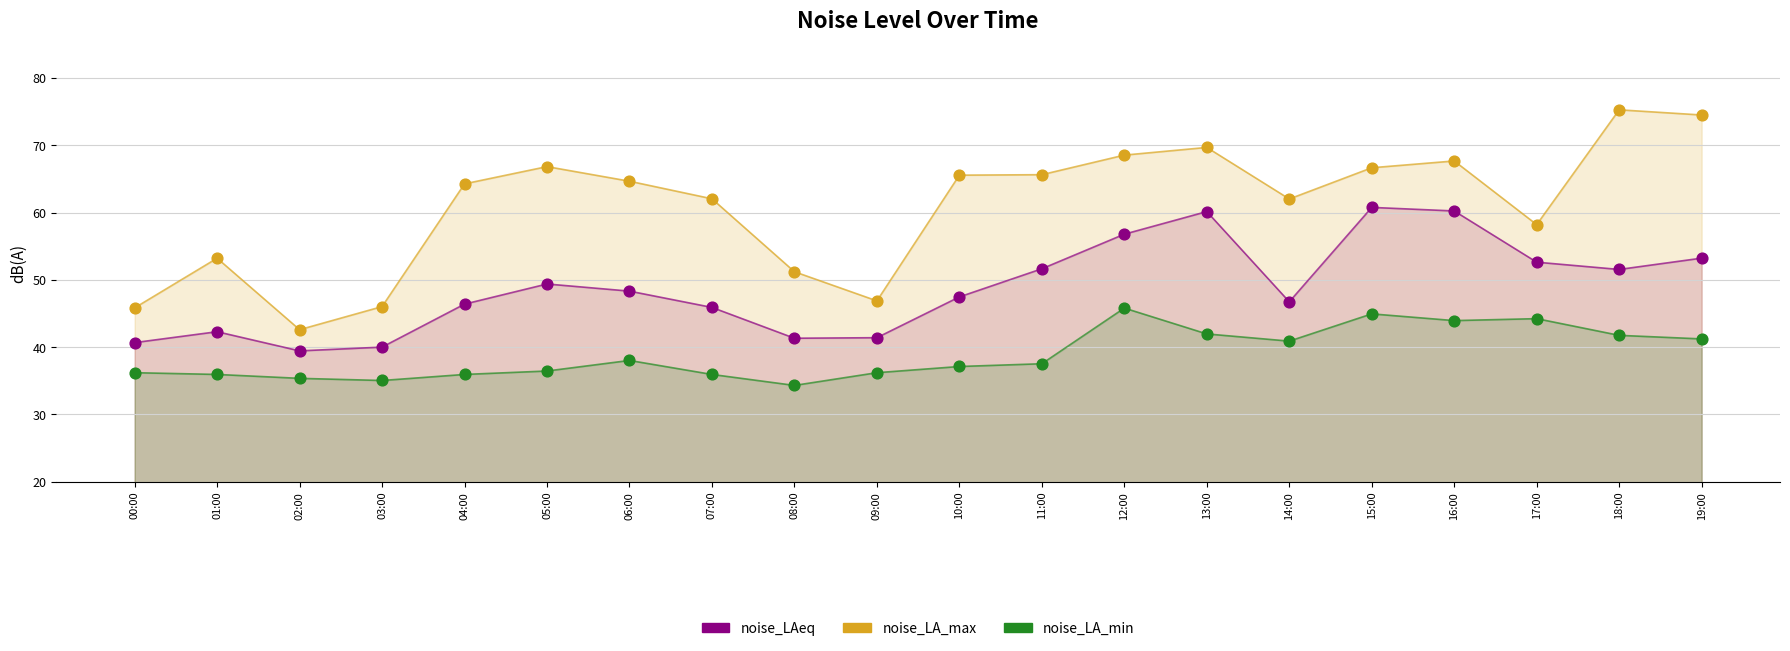

Which series has the largest Y range (max minus min)?

noise_LA_max